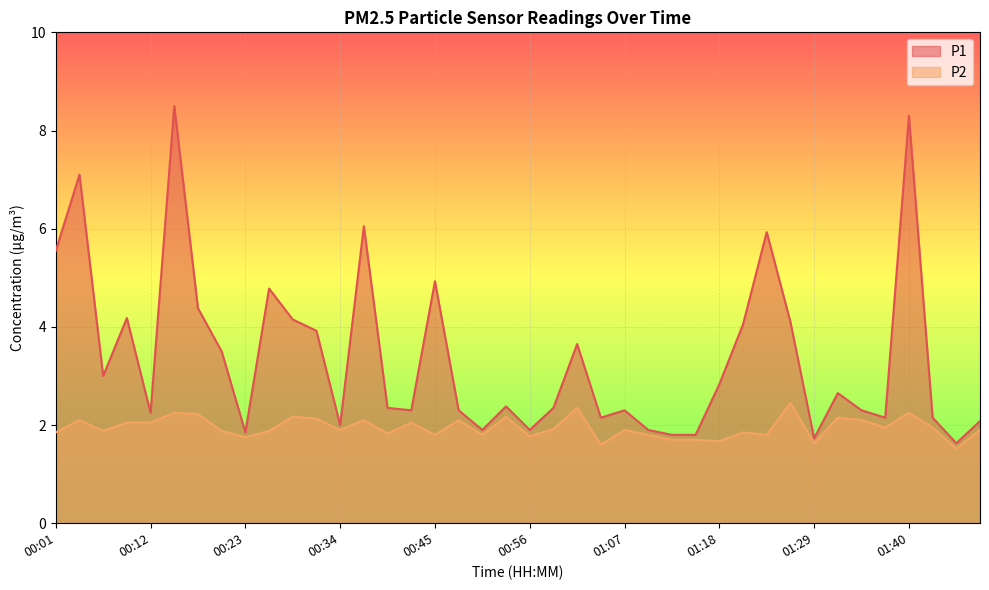

What value does the P2 series have at 01:07?

1.9